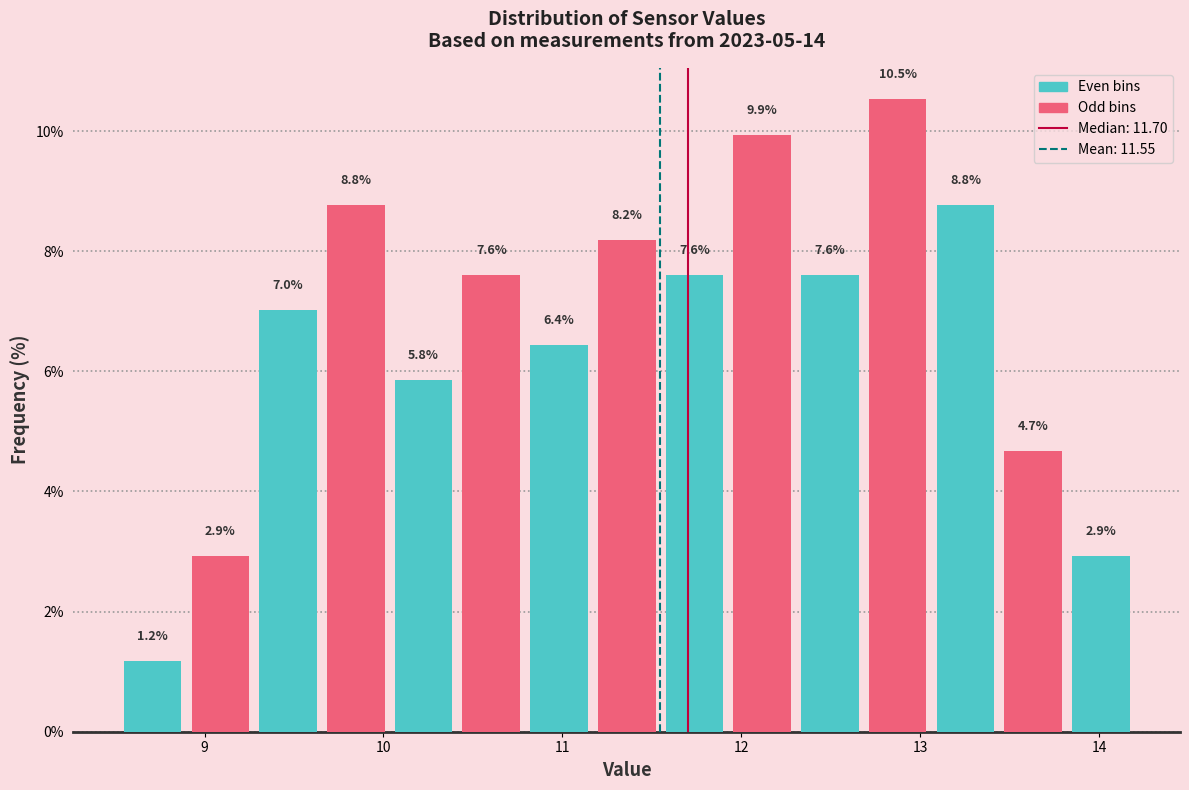

Around what value on the x-axis is the tallest bar? Give the approximate position of its centre, as read against the axis.

12.9